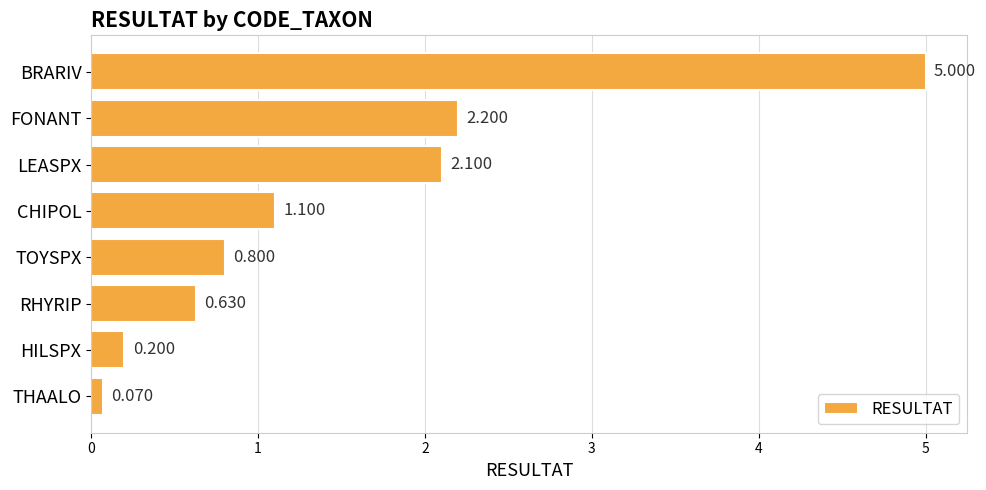

What is the difference between the second highest and minimum values?

2.1